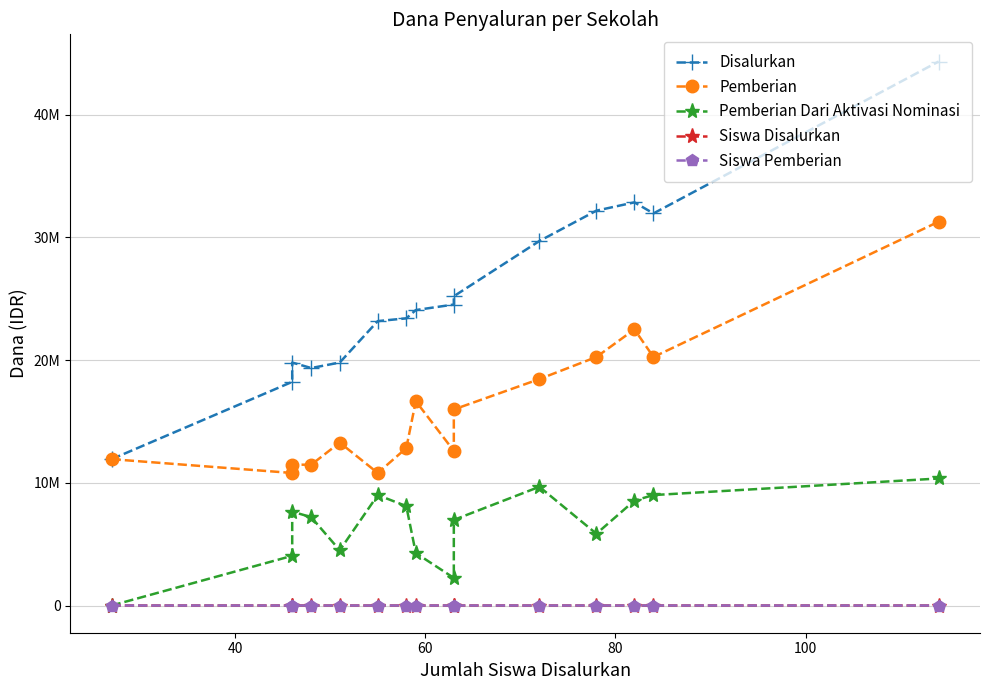

What is the sum of all Disalurkan values?

380475000